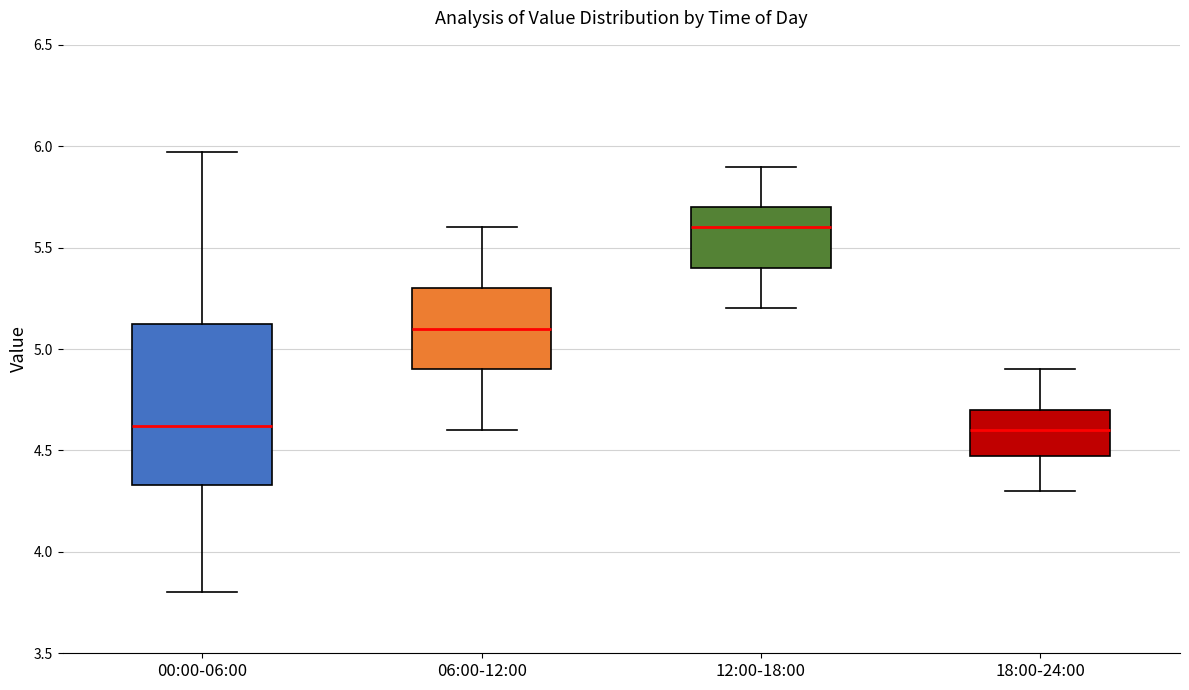

Which box is the tallest, from its lower edge to its upper edge?

00:00-06:00